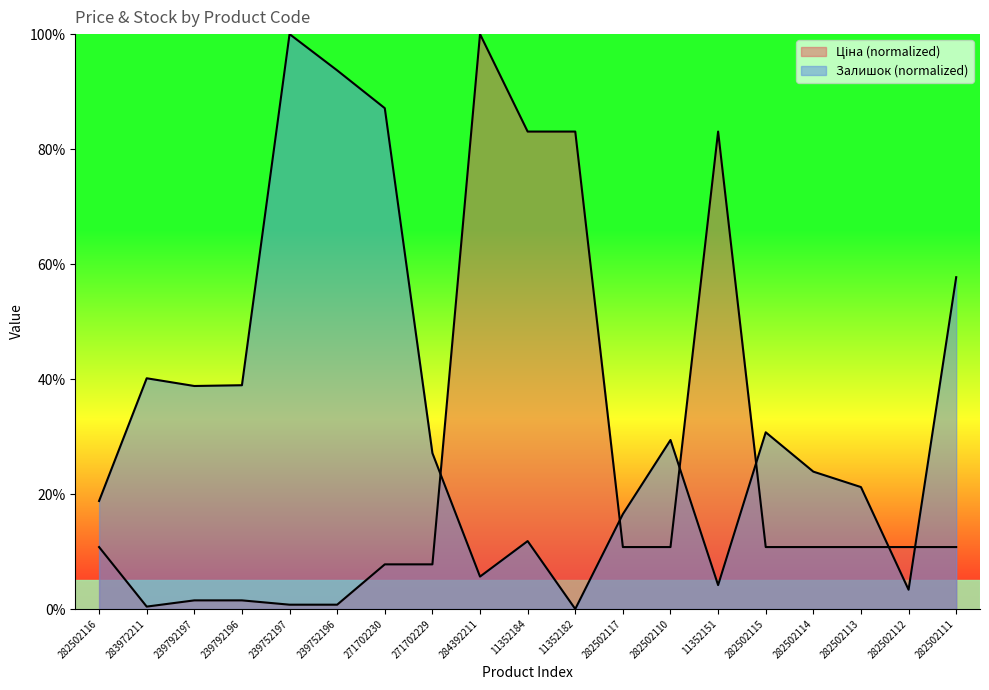

Rank the series at 282502110 from lowest to highest value.

Ціна, Залишок